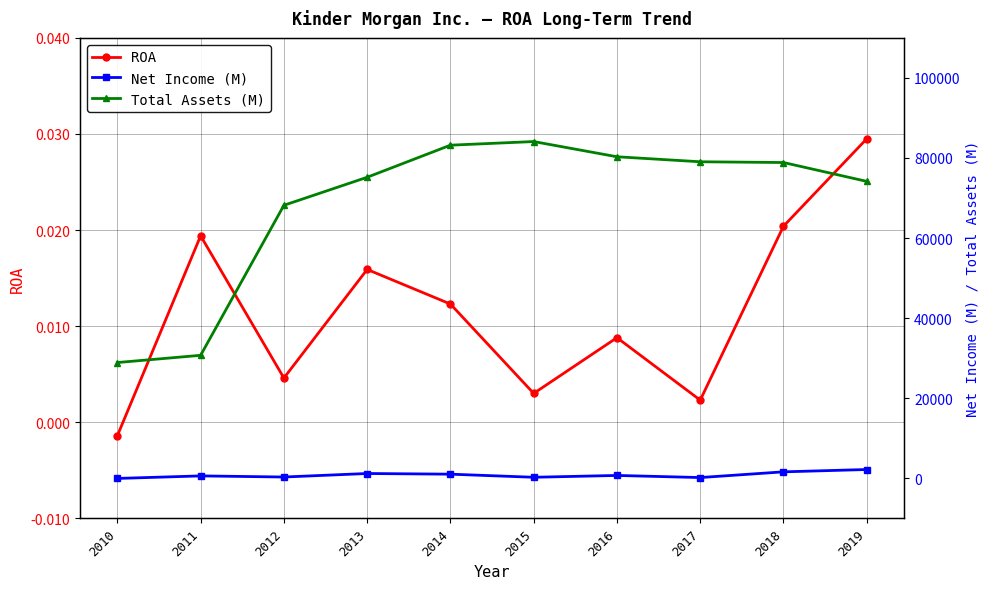

True or false: ROA and Total Assets (M) cross at least once.

False